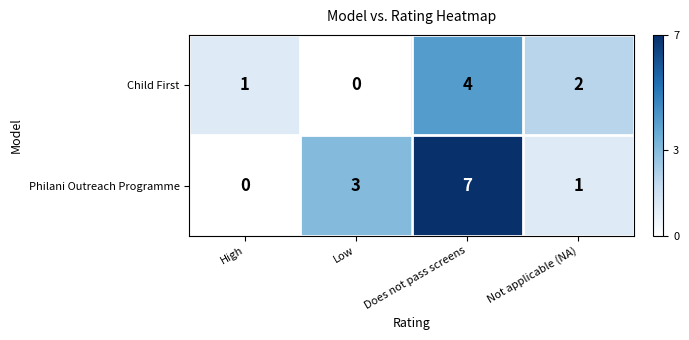

Which series has the widest spread of values?

Philani Outreach Programme